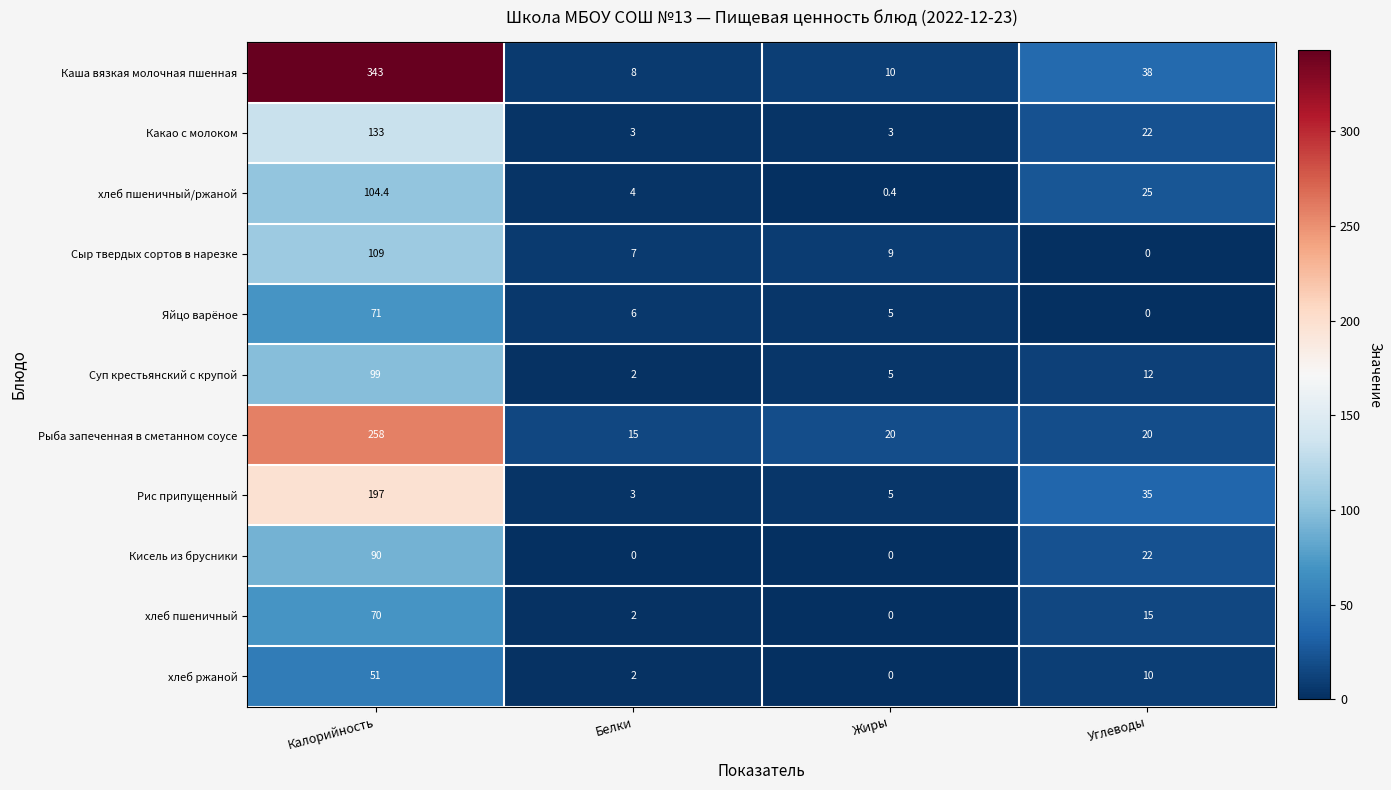

At how many categories does at least one series exceed 315?

1